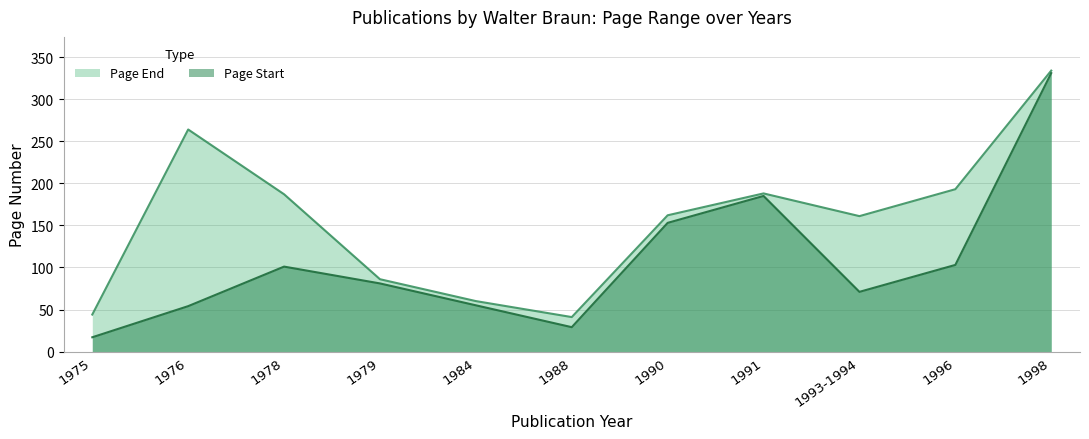

At which label does Page End reach its minimum?

1988